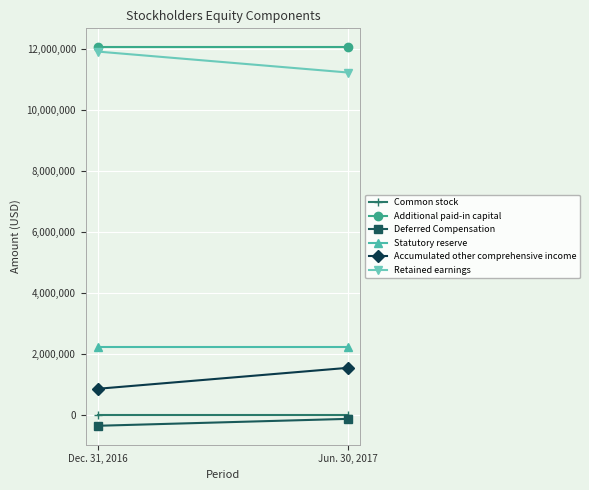

Is it true that Common stock equals 7073 at Jun. 30, 2017?

True